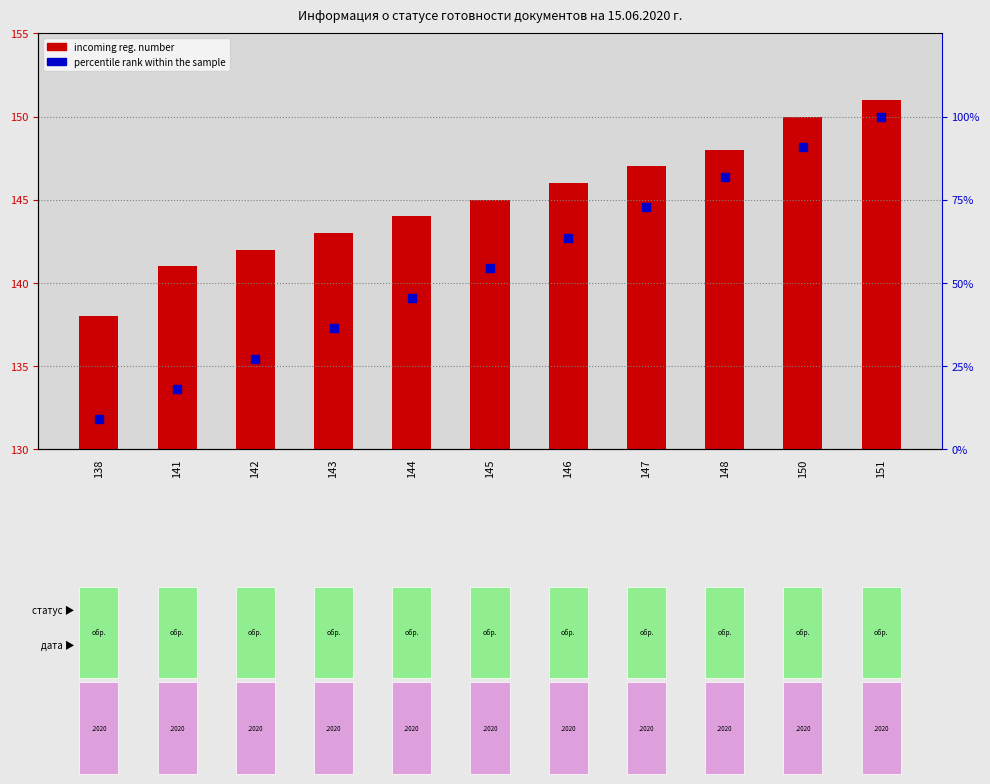

Which series has the largest total across all categories?

incoming reg. number